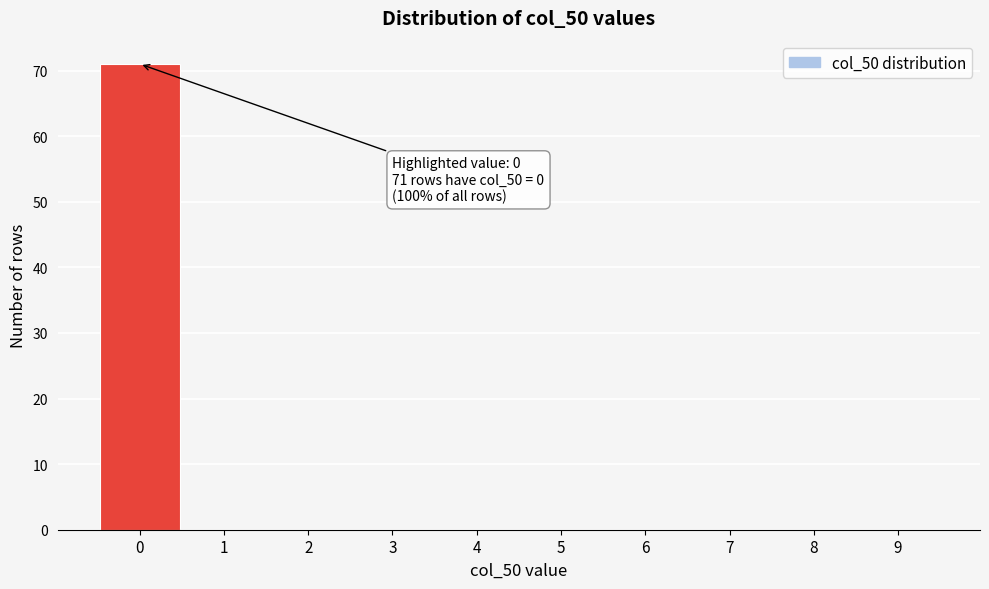

Which range on the x-axis has the tallest bar?

-0.5 to 0.5